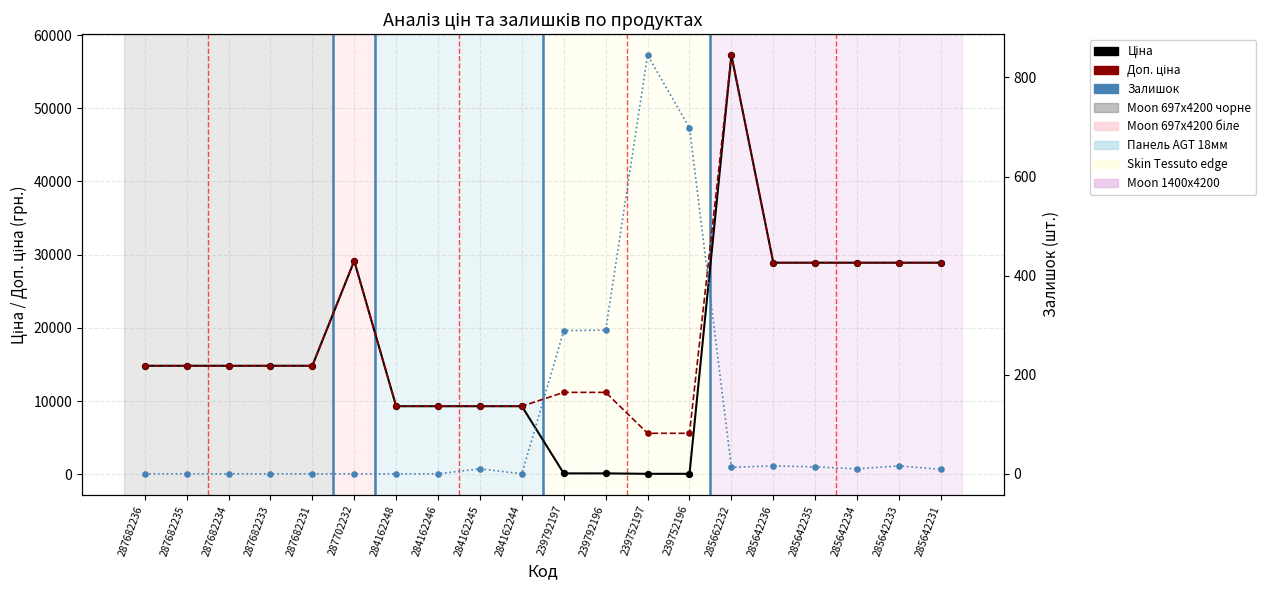

What are all the series names shown in the legend?

Ціна, Доп. ціна, Ціна (точки), Доп. ціна (точки), Залишок, Залишок (точки)